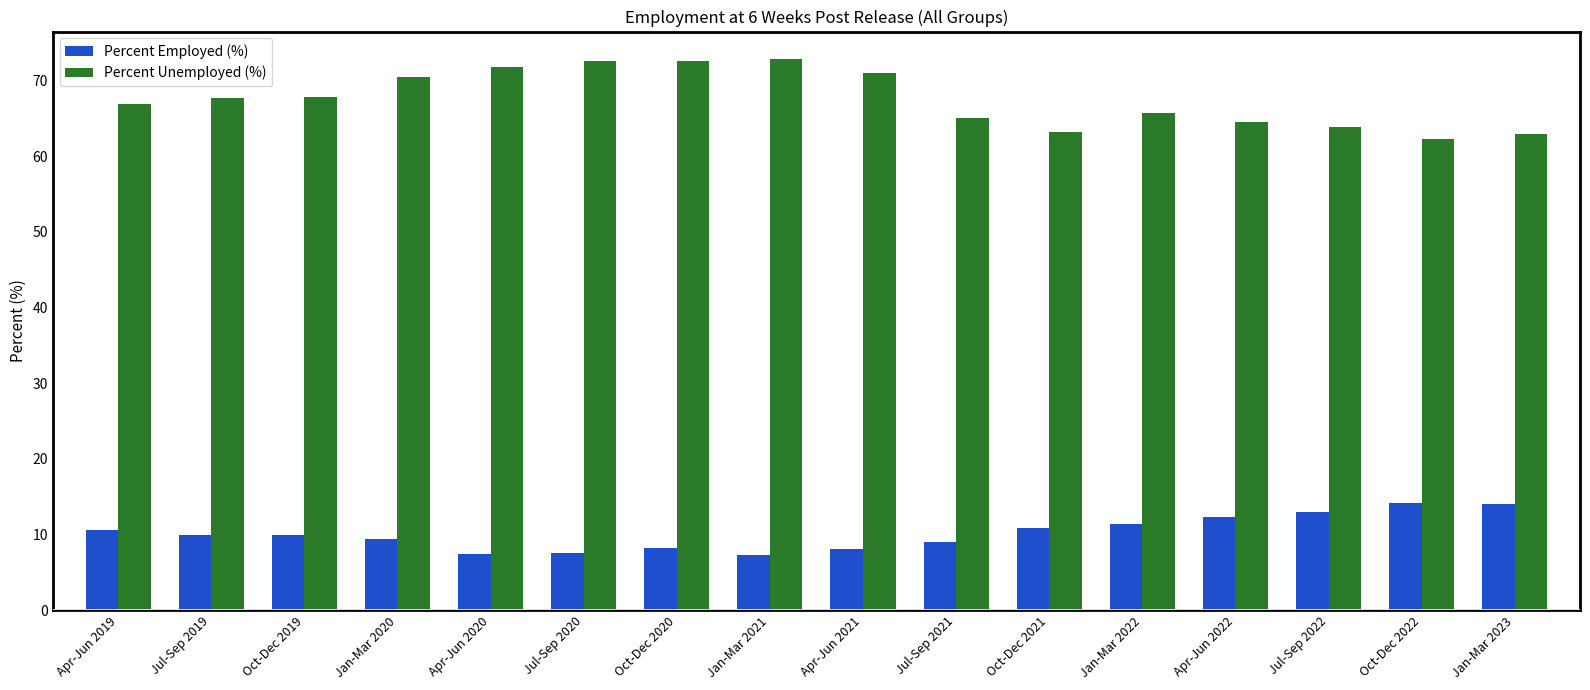

What is the lowest value of the Percent Unemployed (%) series?

62.3